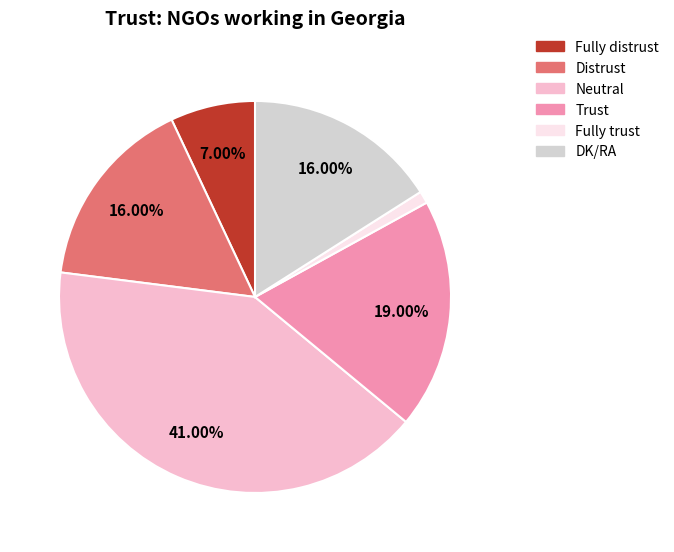

Count the number of slices in the pie.

6